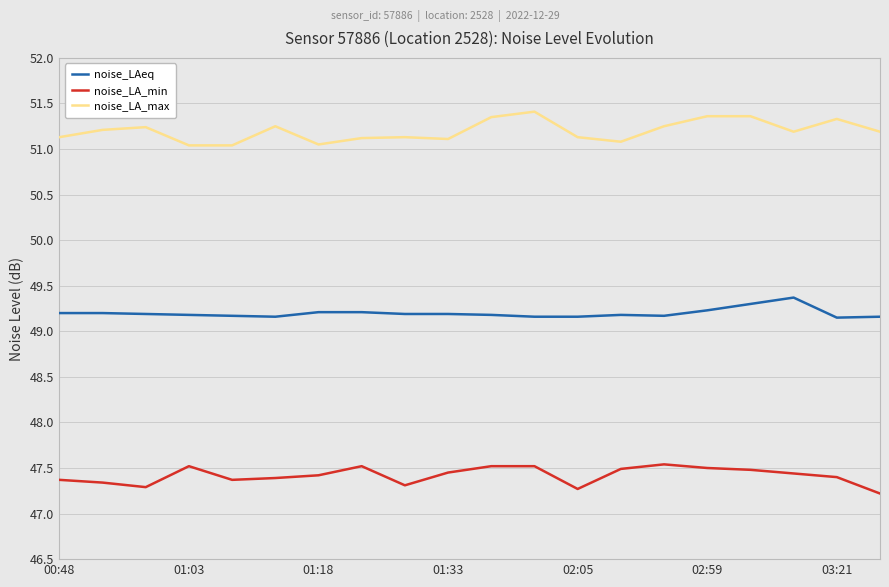

The value of noise_LA_max at 17 is 51.2. True or false?

True